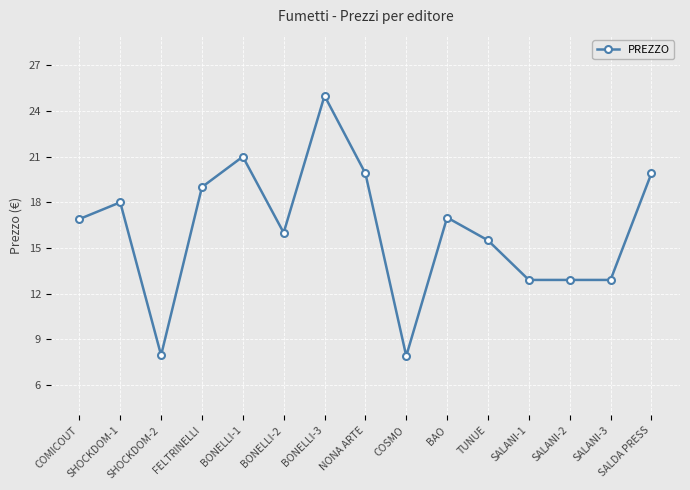

What is the label of the 7th point from the left?

BONELLI-3